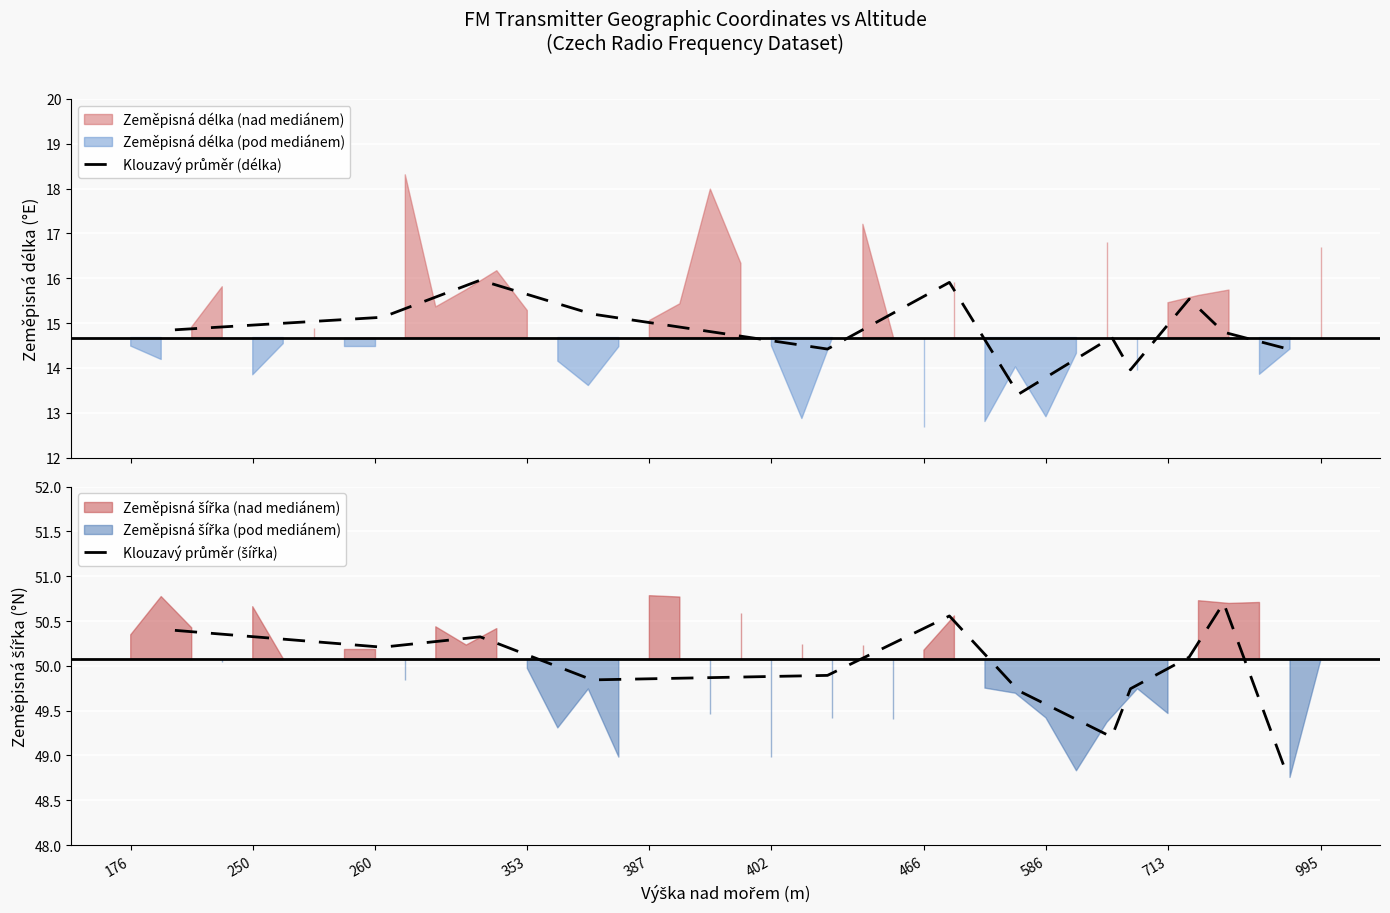

What is the smallest value displayed?

13.4